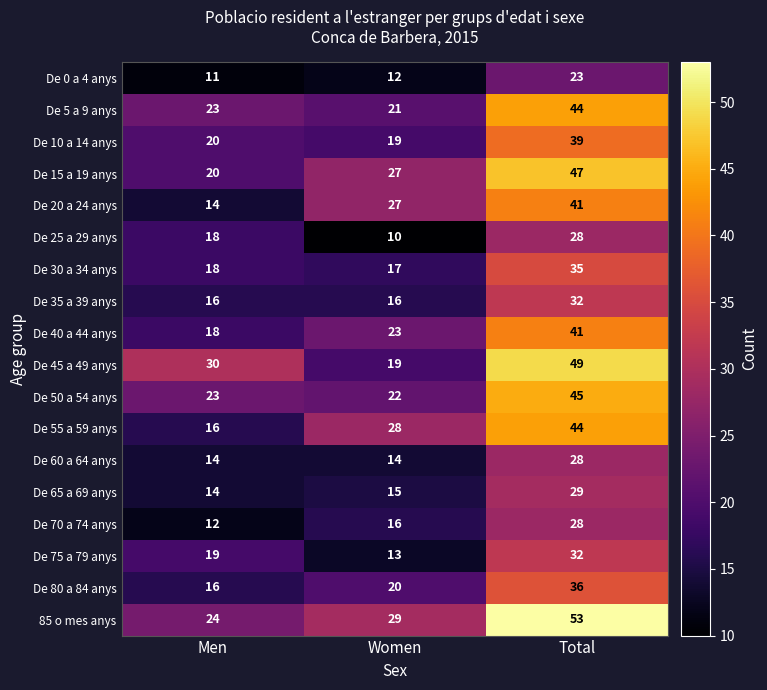

What is the difference between the highest and lowest values at Women?

19